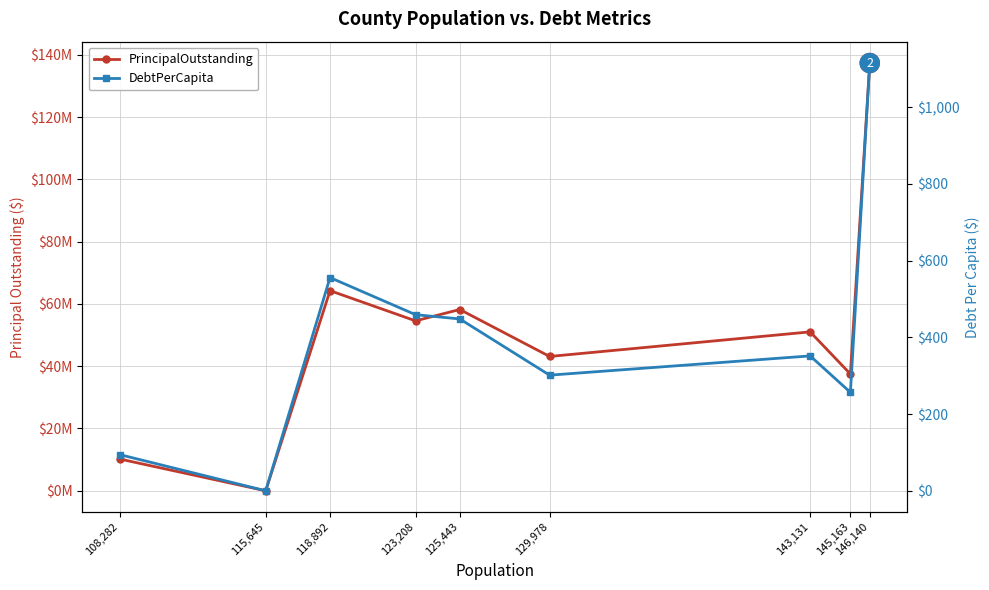

True or false: PrincipalOutstanding has a value of 10190000.0 at 108,282.

True